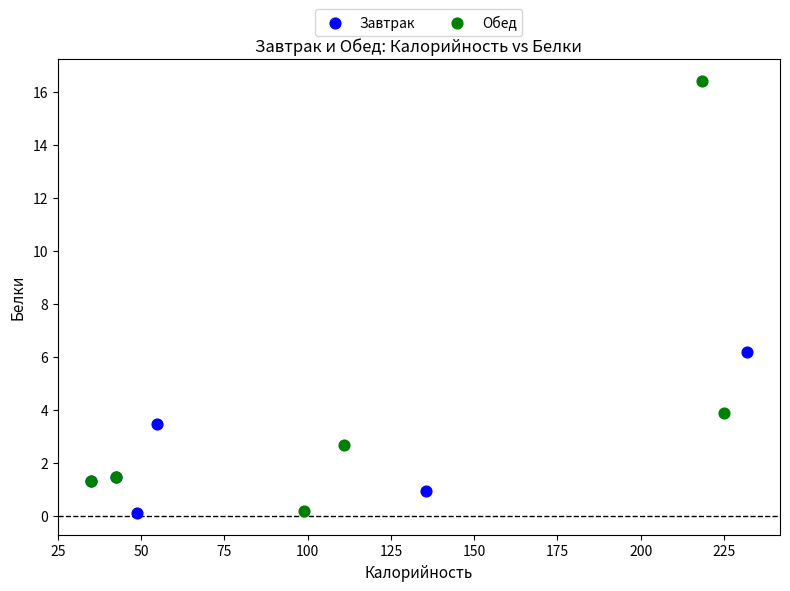

Which series contains the highest Y value?

Обед